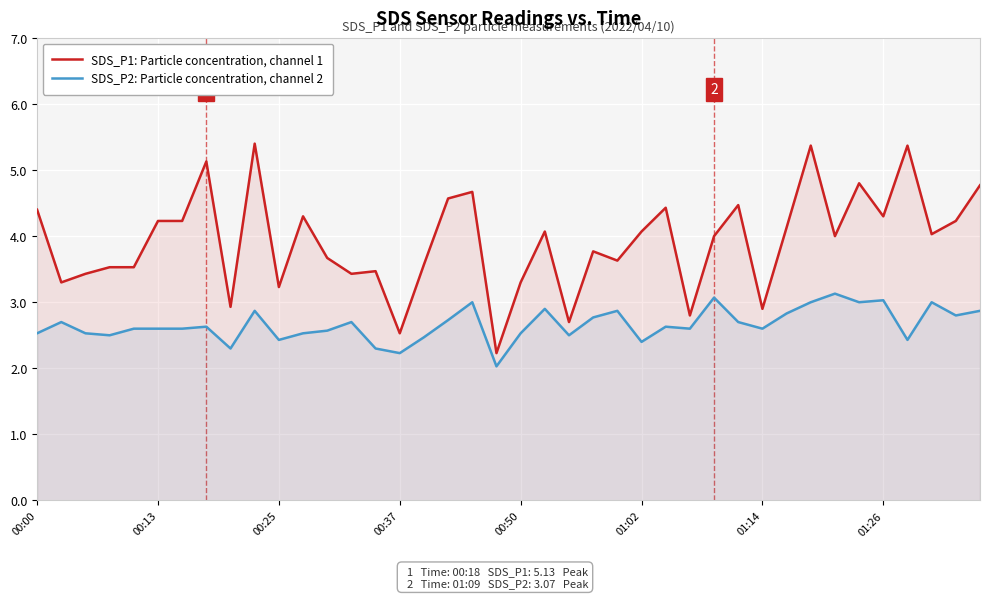

How many values in the SDS_P1: Particle concentration, channel 1 series are below 4?

18